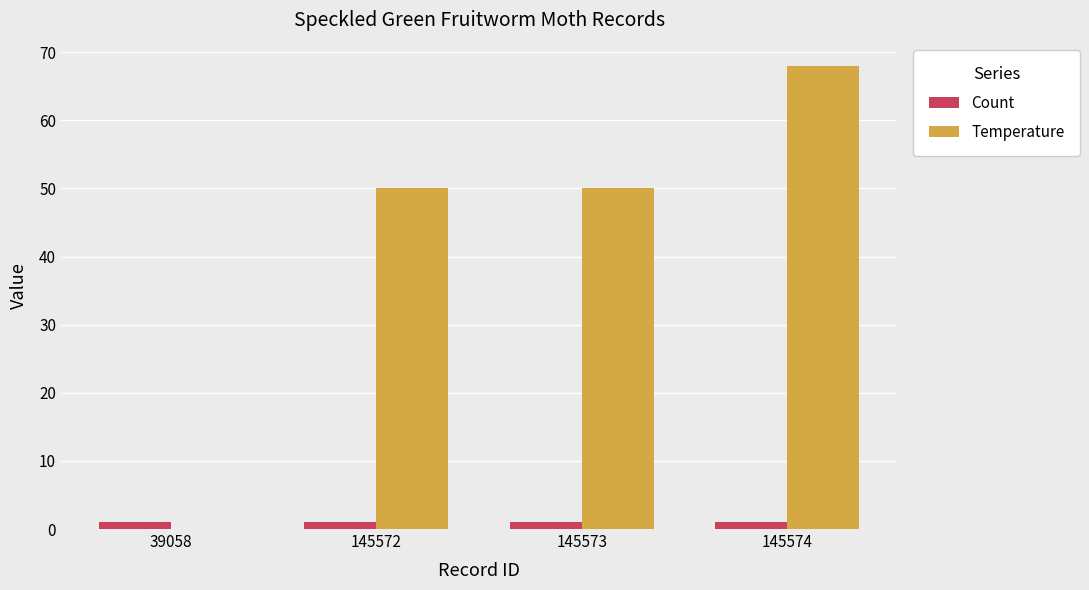

The Temperature series shows 37 at 39058. True or false?

False